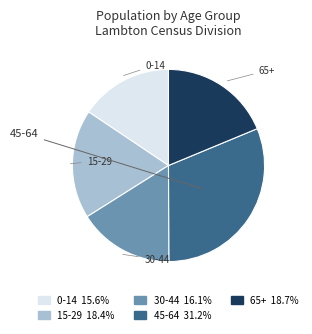

Is there a majority slice in this chart?

No